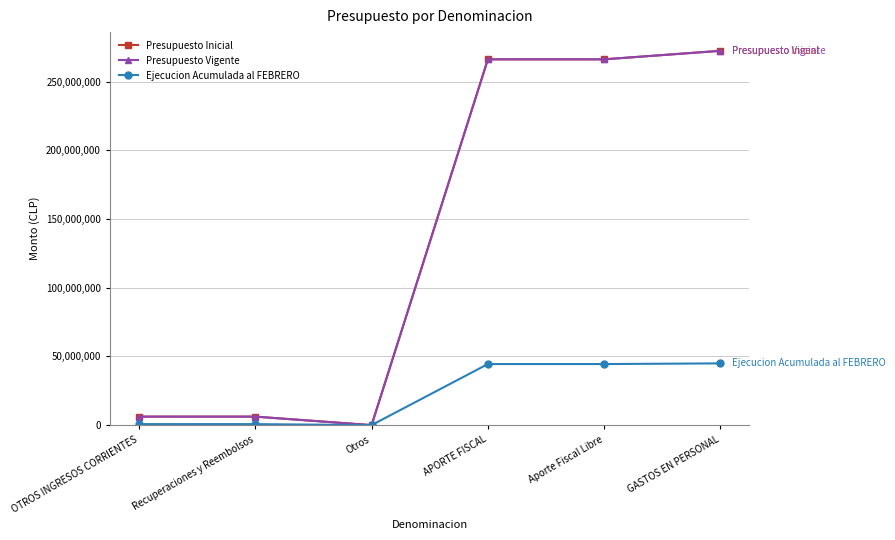

Does the chart have visible grid lines?

Yes